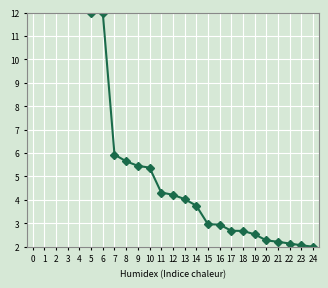

How many lines are shown in the chart?

1